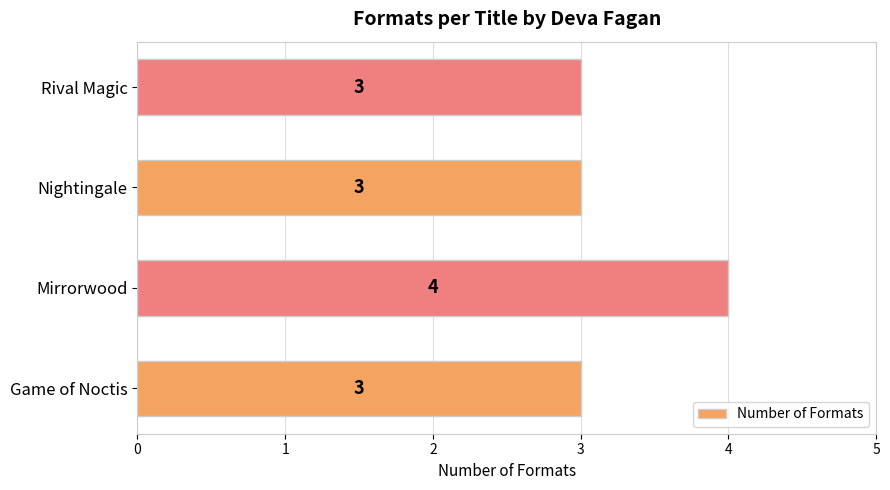

What is the difference between the maximum and minimum values?

1